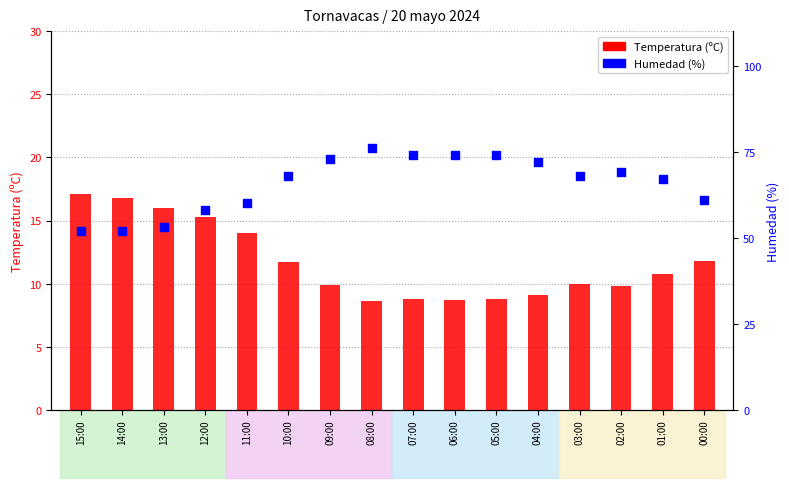

Which series has the largest Y range (max minus min)?

Humedad (%)